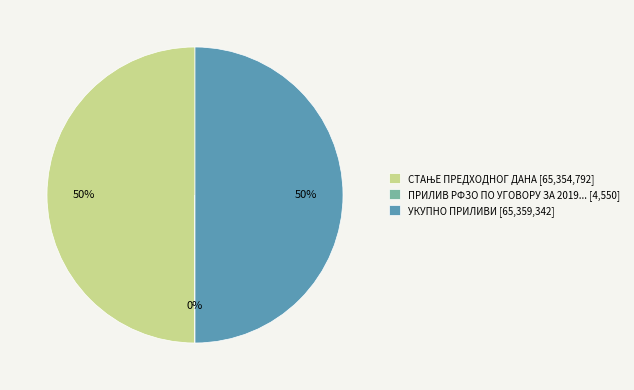

Is it true that УКУПНО ПРИЛИВИ [65,359,342] is 37% of the pie?

False